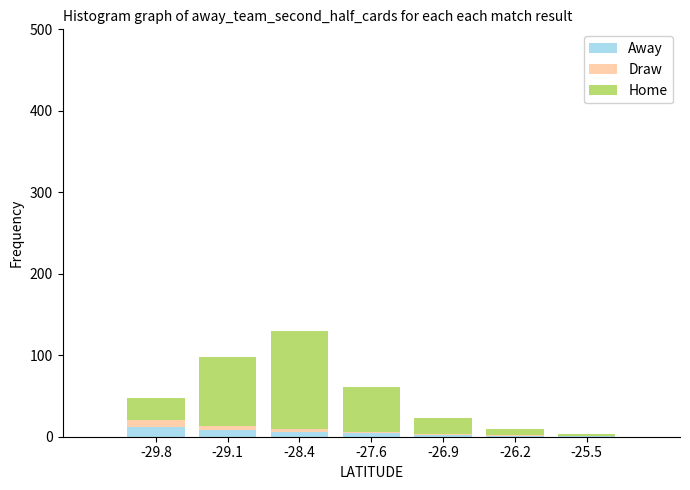

At which category is the sum across all series the highest?

-28.4